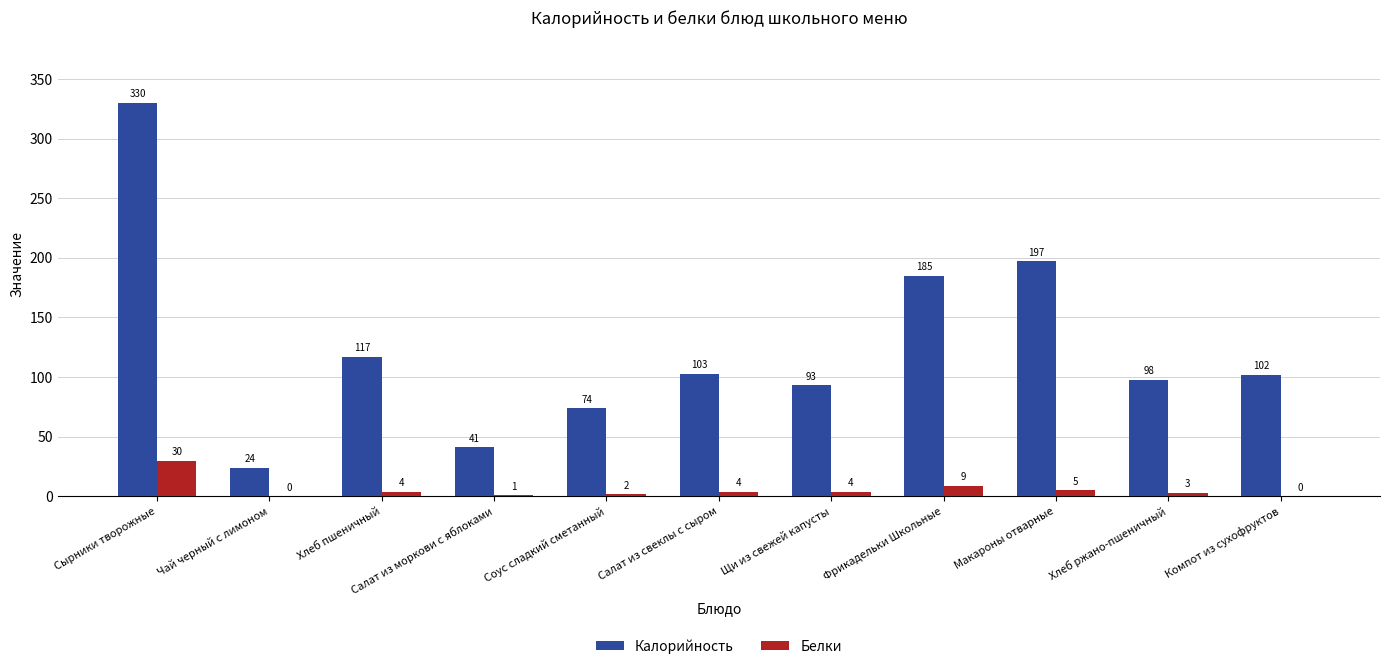

Which category has the highest value across all series?

Сырники творожные